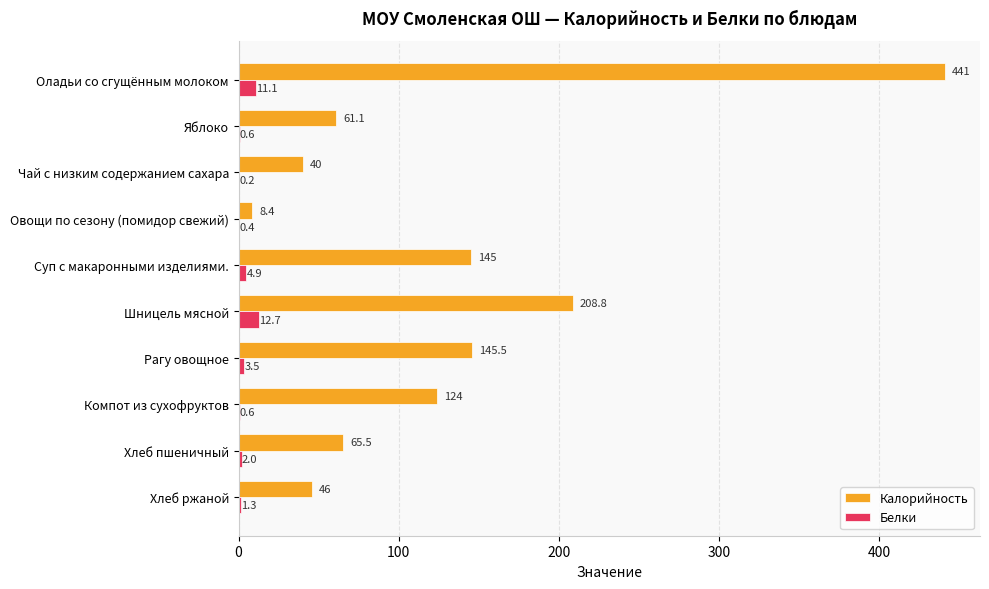

Between Яблоко and Хлеб ржаной, which series saw the biggest shift?

Калорийность